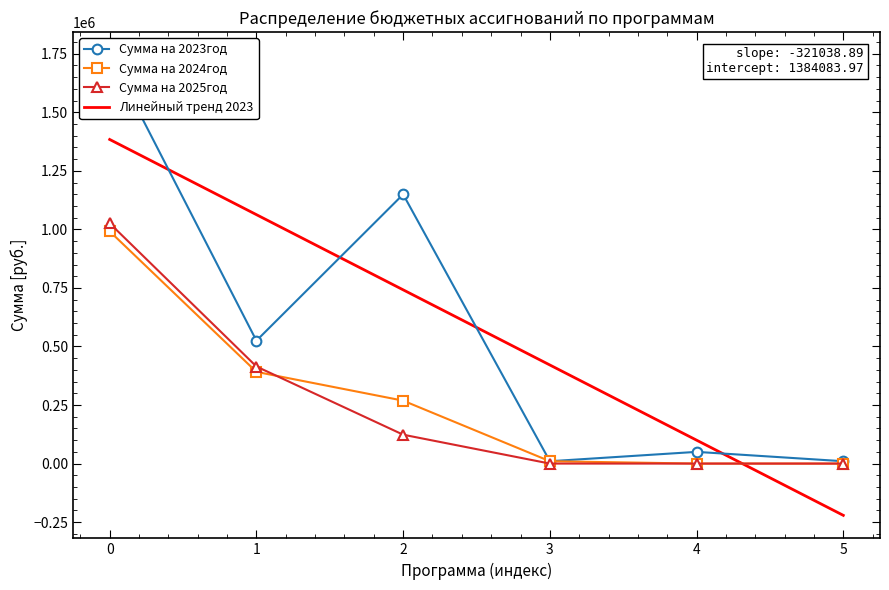

True or false: Сумма на 2025год has more than 1 interior local peaks.

False